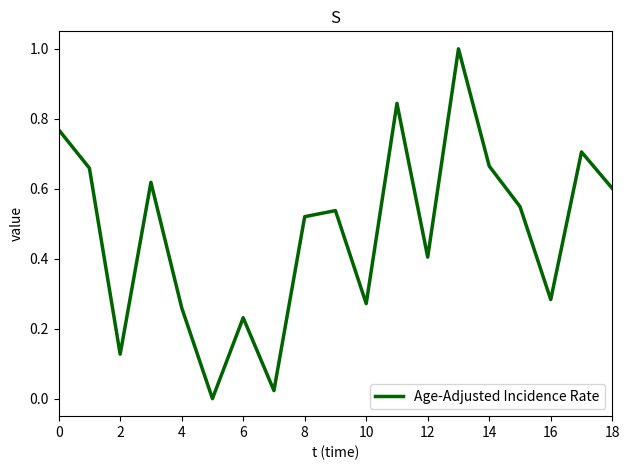

What is the greatest value displayed?

1.0